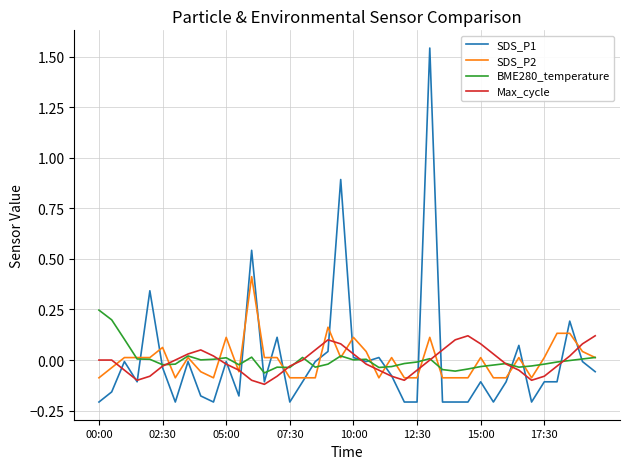

List the series in order of their peak value, highest first.

SDS_P1, SDS_P2, BME280_temperature, Max_cycle